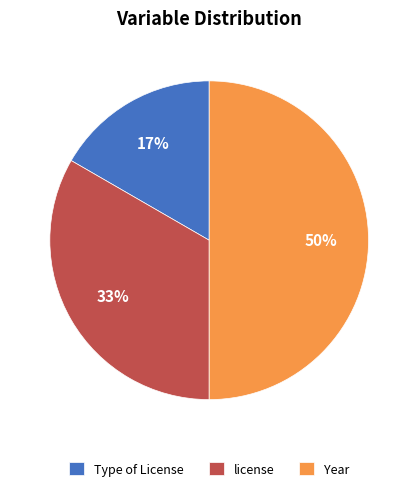

What percentage is the Year slice, to the nearest percent?

50%